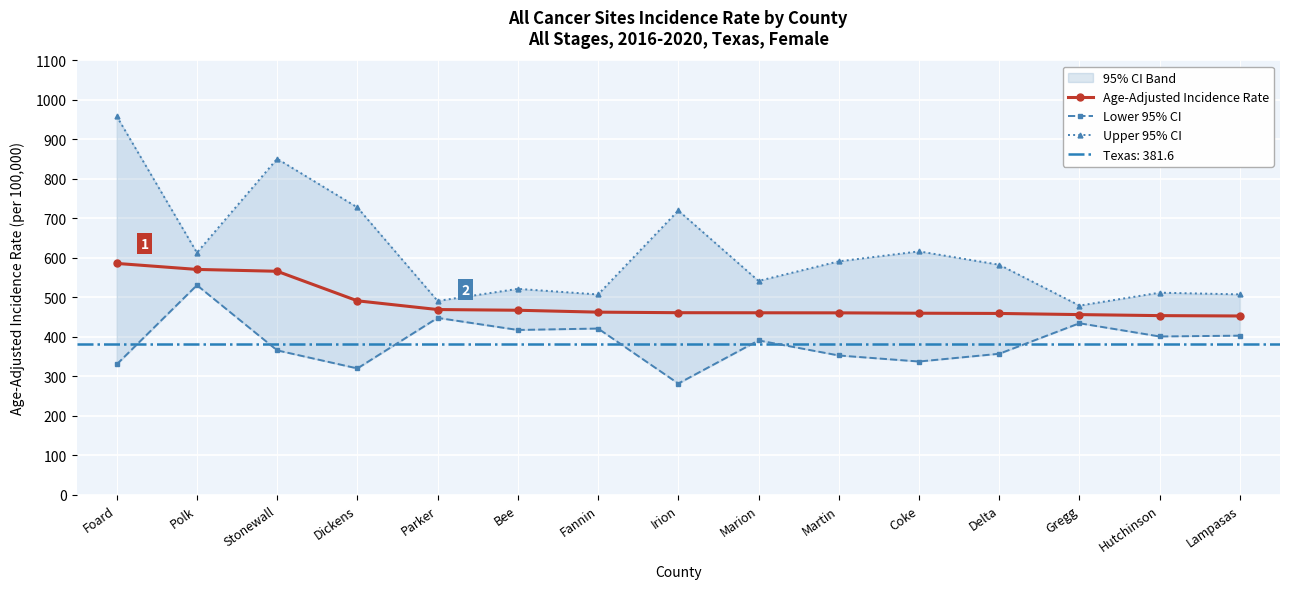

What is the difference between the maximum and second lowest values in the Lower 95% CI series?

210.8